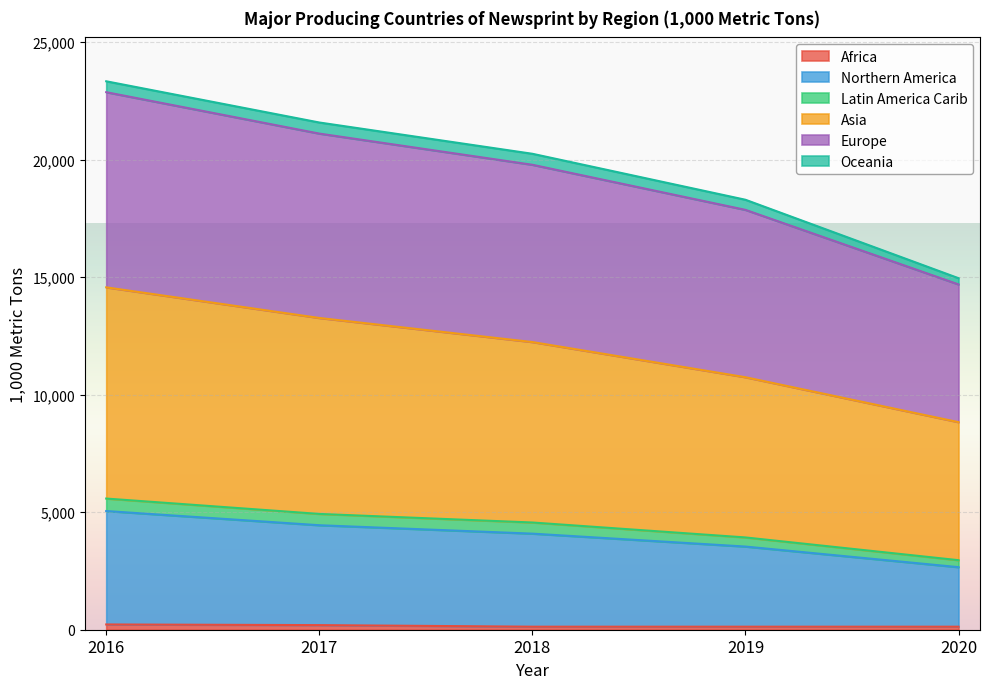

What is the total value across all series at 2017?

21586